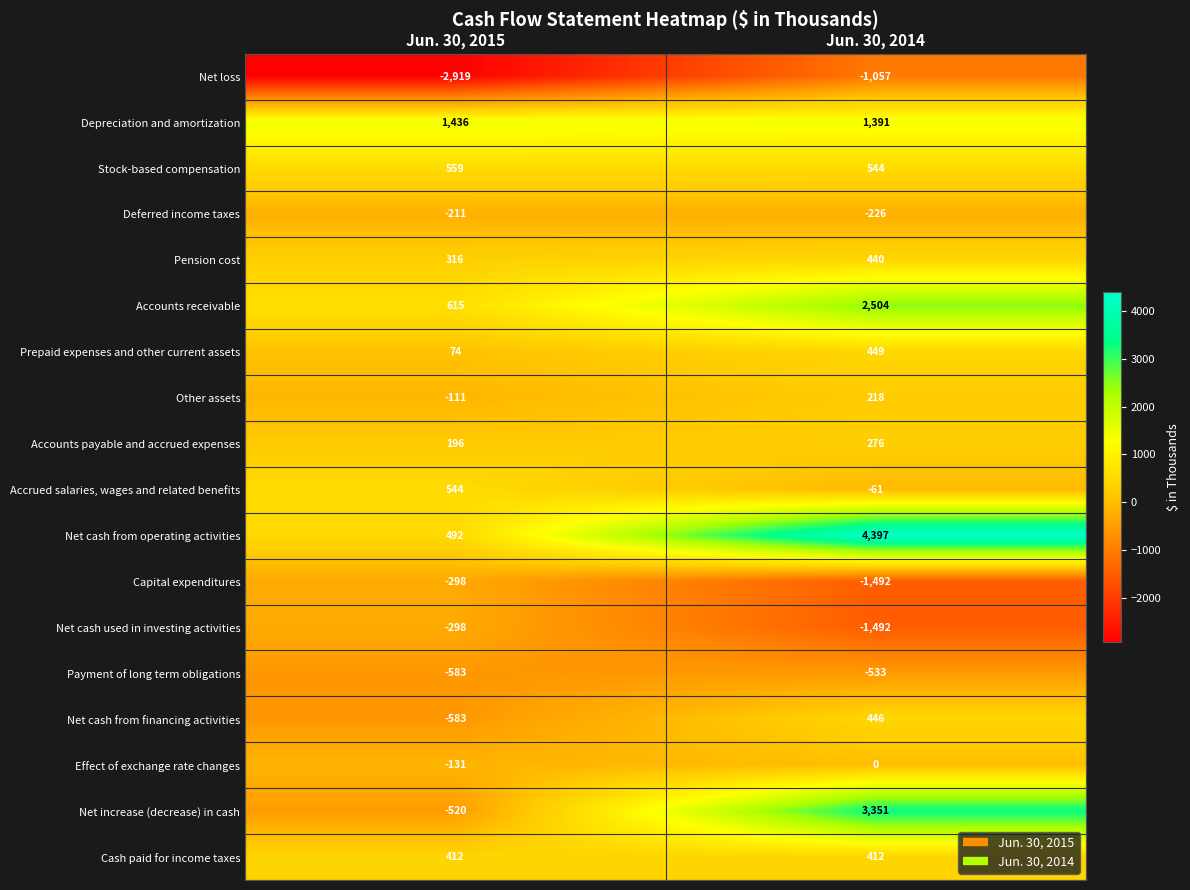

Is it true that Depreciation and amortization equals 932 at Jun. 30, 2015?

False